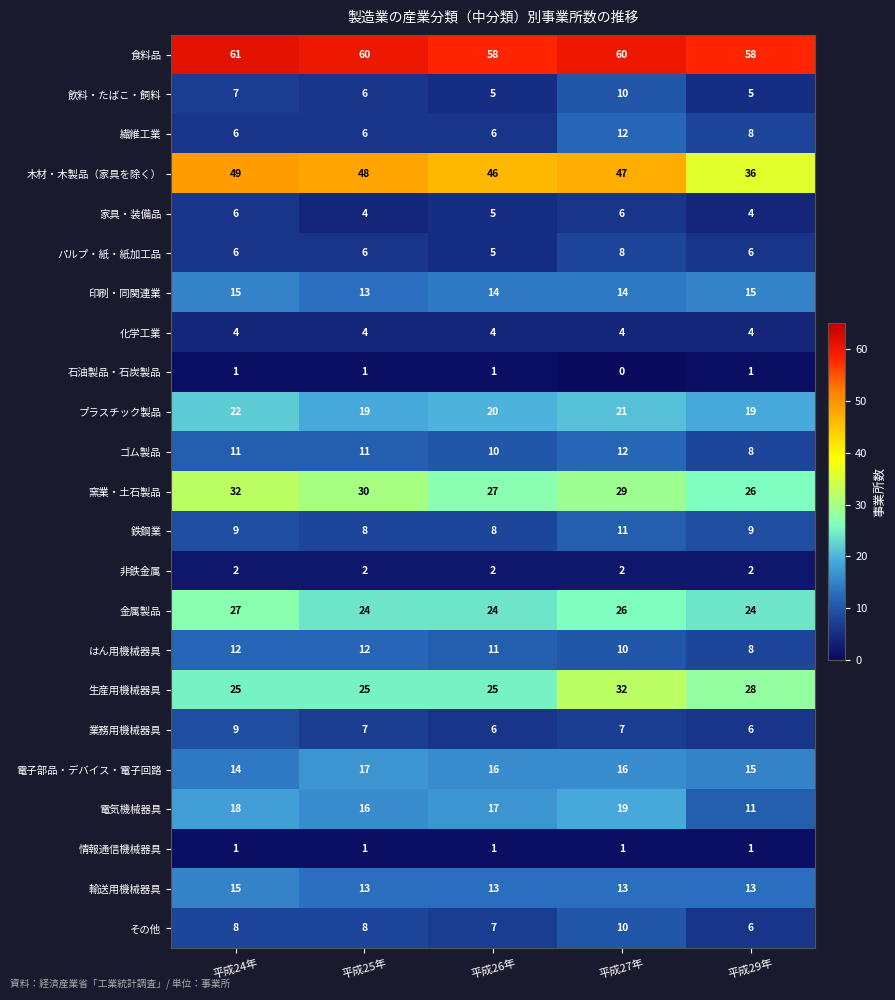

Which series has the largest range (max minus min)?

木材・木製品（家具を除く）